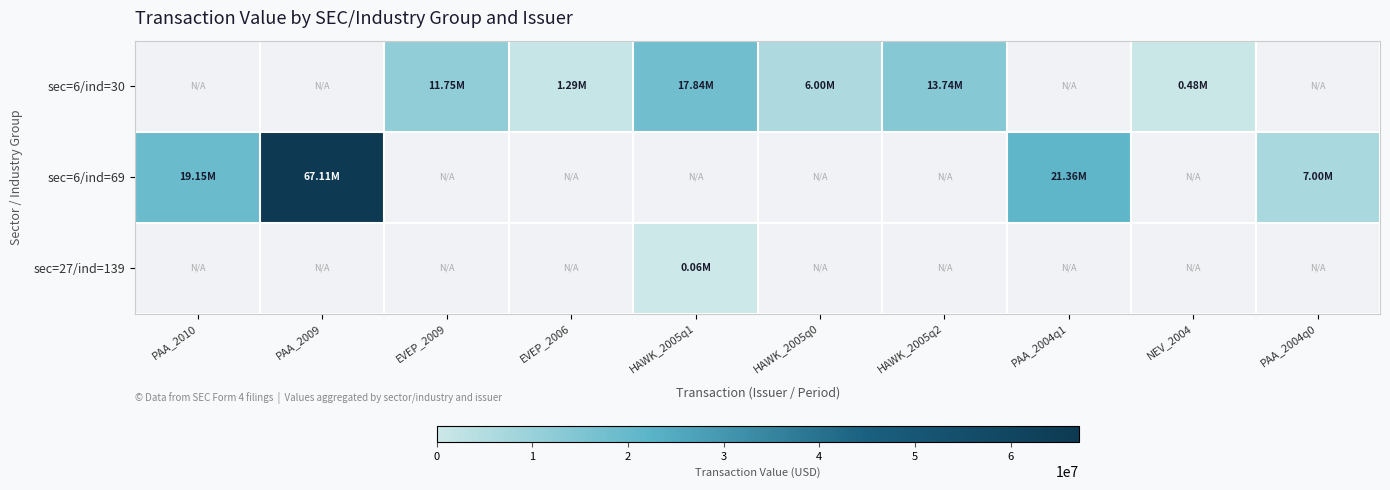

Which series has the largest range (max minus min)?

sec=6/ind=69